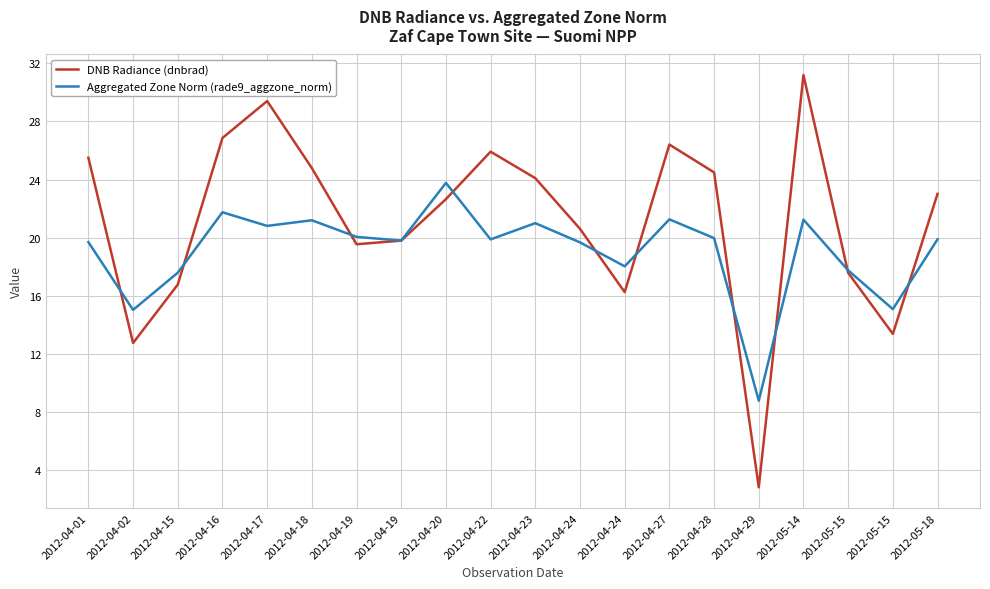

Reading left to right, extract all data points from this chart.

DNB Radiance (dnbrad): 25.5	12.8	16.8	26.9	29.4	24.8	19.5	19.8	22.7	25.9	24.1	20.6	16.3	26.4	24.5	2.8	31.2	17.6	13.4	23.0
Aggregated Zone Norm (rade9_aggzone_norm): 19.7	15.0	17.6	21.8	20.8	21.2	20.1	19.8	23.8	19.9	21.0	19.7	18.0	21.3	20.0	8.8	21.2	17.8	15.1	19.9